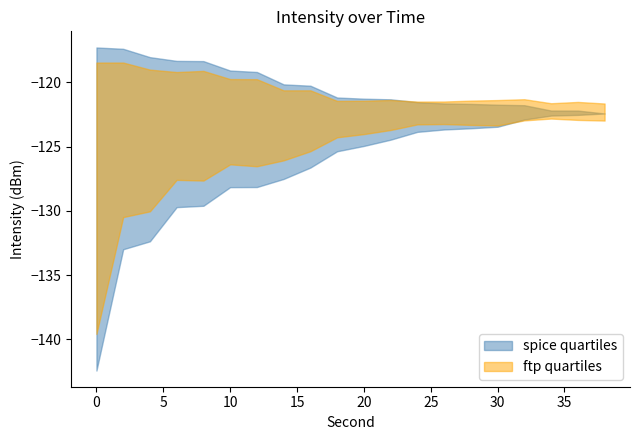

True or false: intensity_high and intensity_low cross at least once.

False